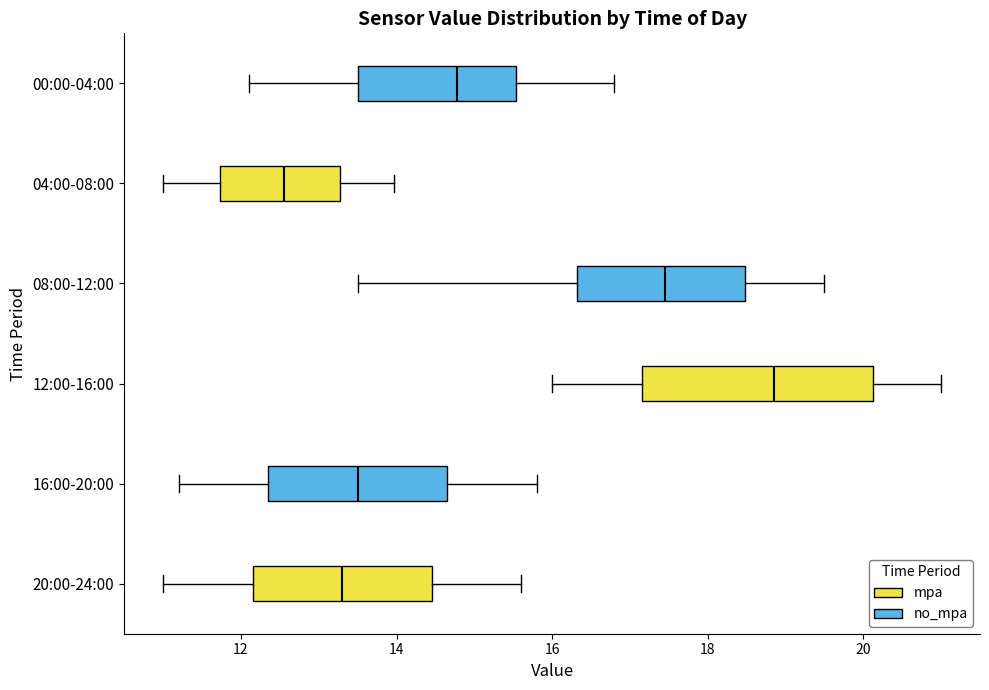

Reading bottom to top, read every box against the x-axis: the position of its median line, the range the box covers, and the ends of its whiskers. The values are not printed on the chart, so give them approximately, as read against the axis.

20:00-24:00: median 13.4, box 12.2 to 14.4, whiskers 11.0 to 15.6
16:00-20:00: median 13.6, box 12.4 to 14.6, whiskers 11.2 to 15.8
12:00-16:00: median 18.8, box 17.2 to 20.2, whiskers 16.0 to 21.0
08:00-12:00: median 17.4, box 16.4 to 18.4, whiskers 13.6 to 19.6
04:00-08:00: median 12.6, box 11.8 to 13.2, whiskers 11.0 to 14.0
00:00-04:00: median 14.8, box 13.6 to 15.6, whiskers 12.2 to 16.8